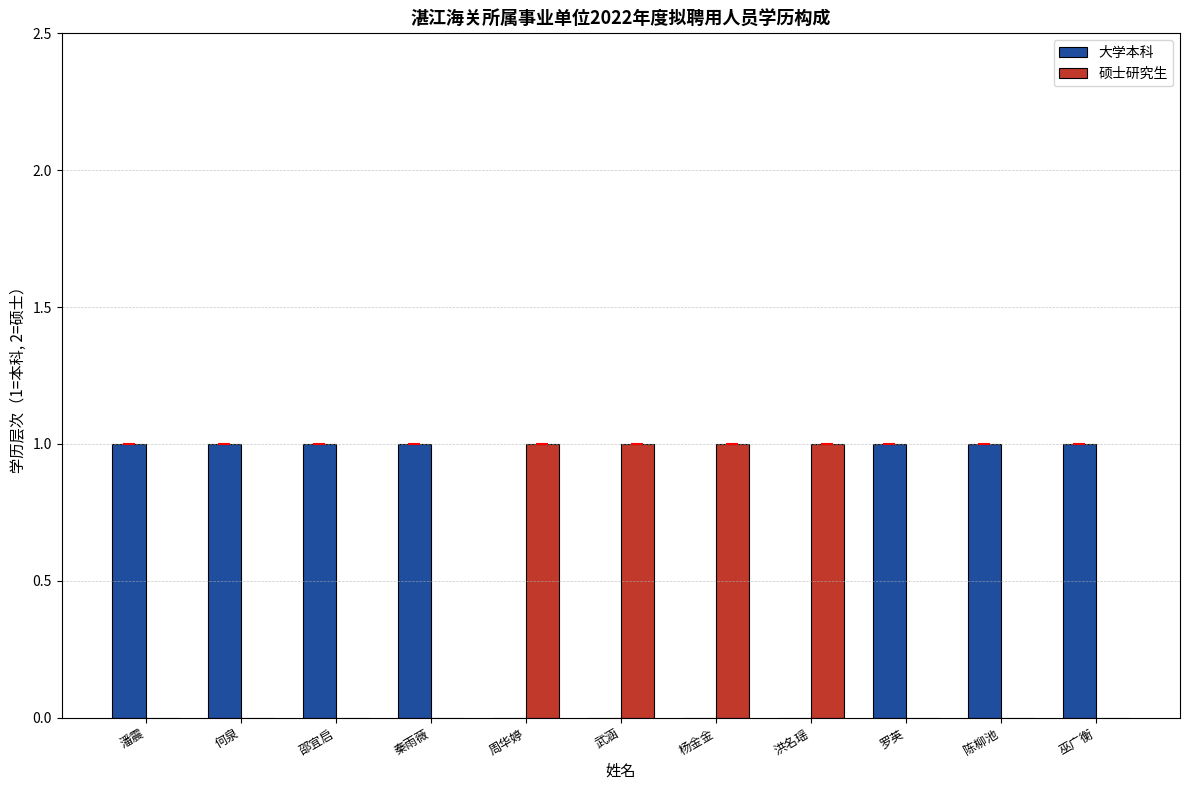

What is the sum of all 硕士研究生 values?

4